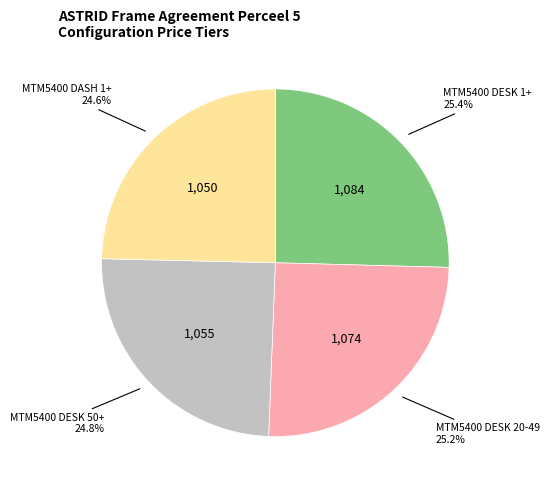

Does any single category account for the majority?

No